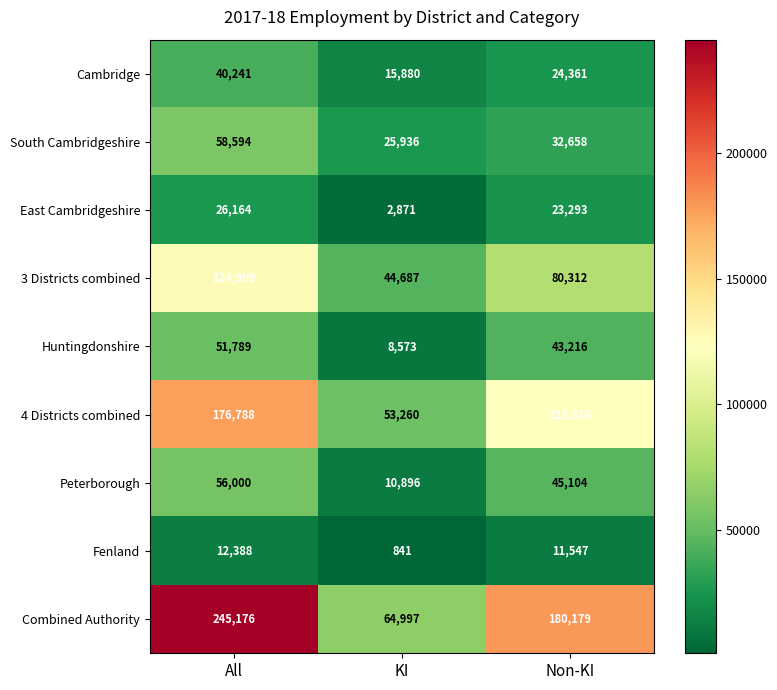

The 4 Districts combined series shows 58776 at Non-KI. True or false?

False